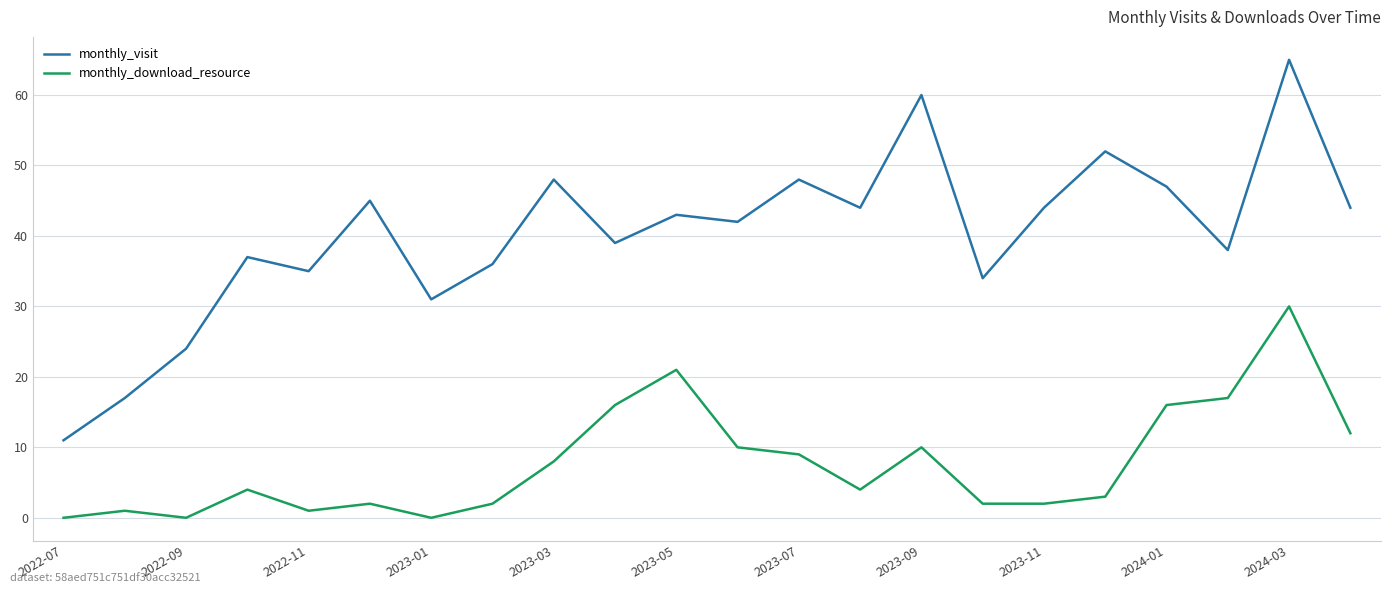

Rank the series by their average value, from lowest to highest.

monthly_download_resource, monthly_visit